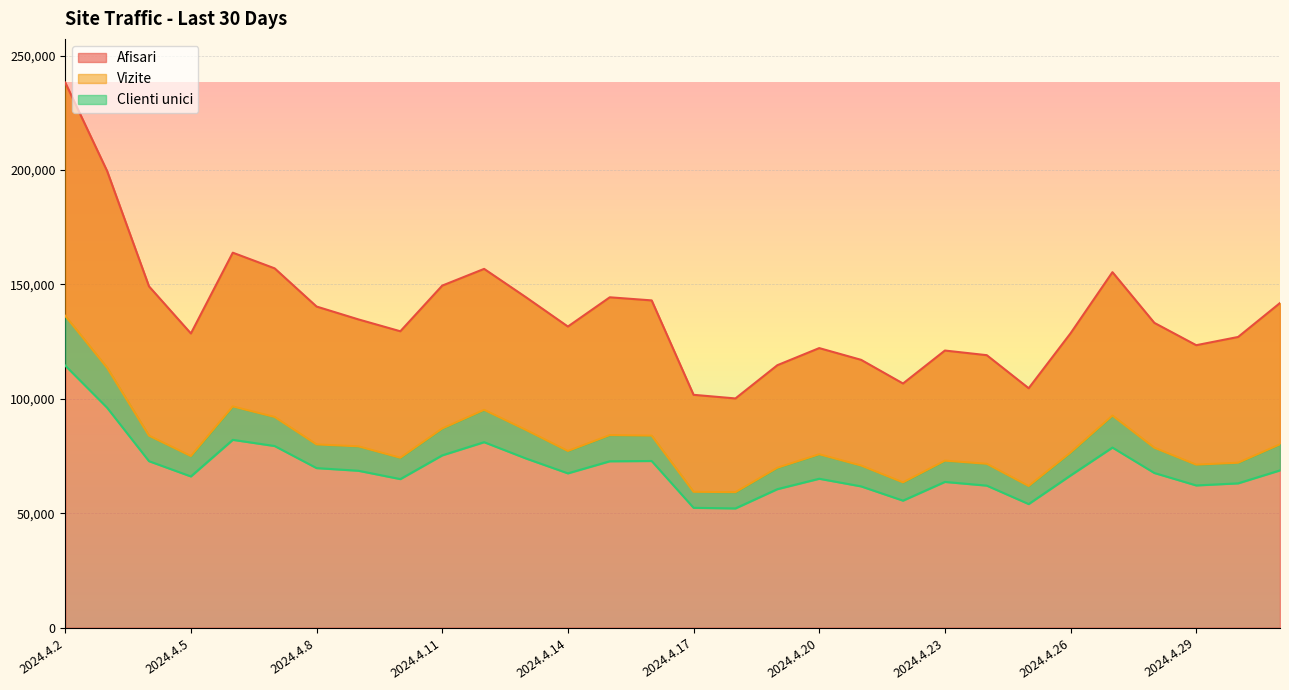

How many data points in Afisari are less than 133182?

15